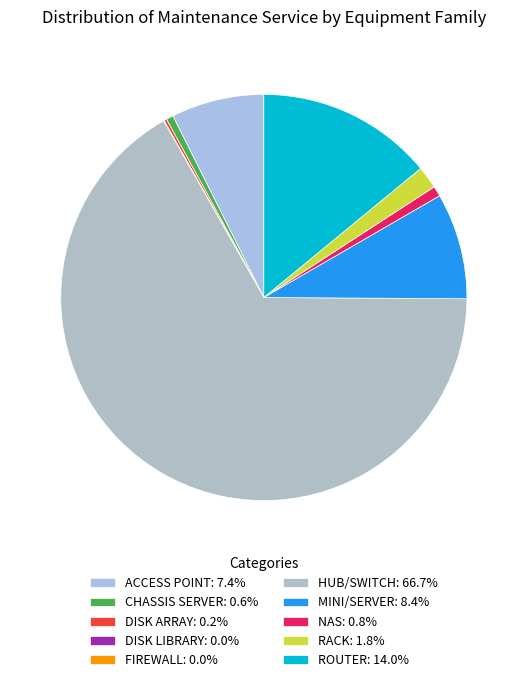

What is the smallest slice in the pie chart?

DISK LIBRARY